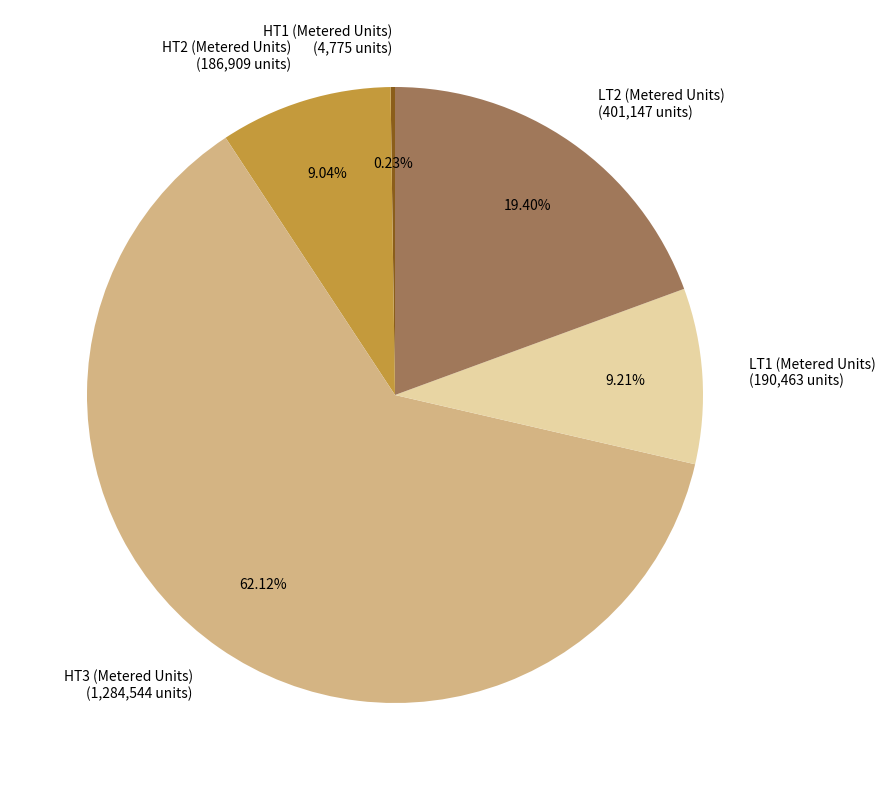

Is there any slice that represents more than half of the pie?

Yes